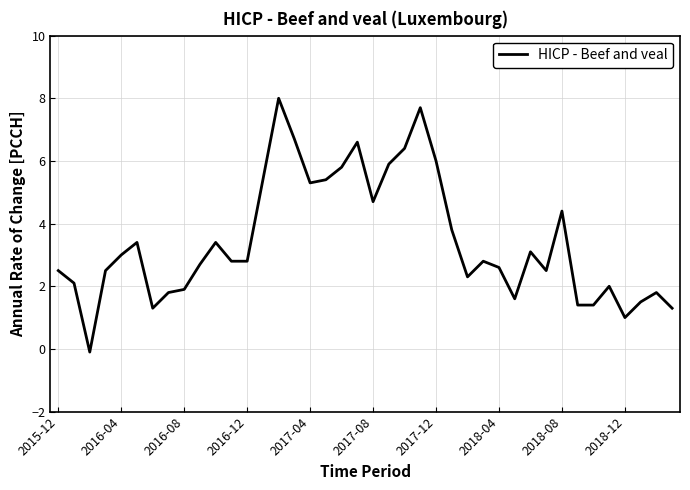

How many distinct data groups are displayed?

1